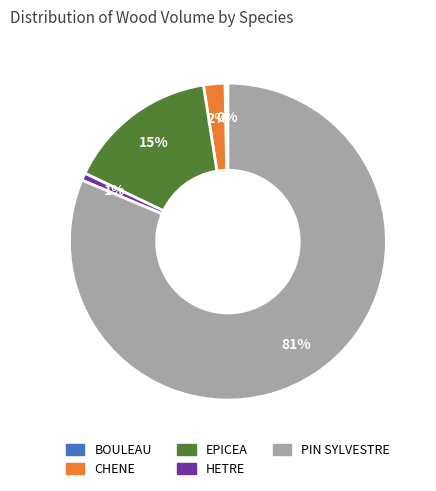

Is the sum of CHENE and HETRE greater than half?

No